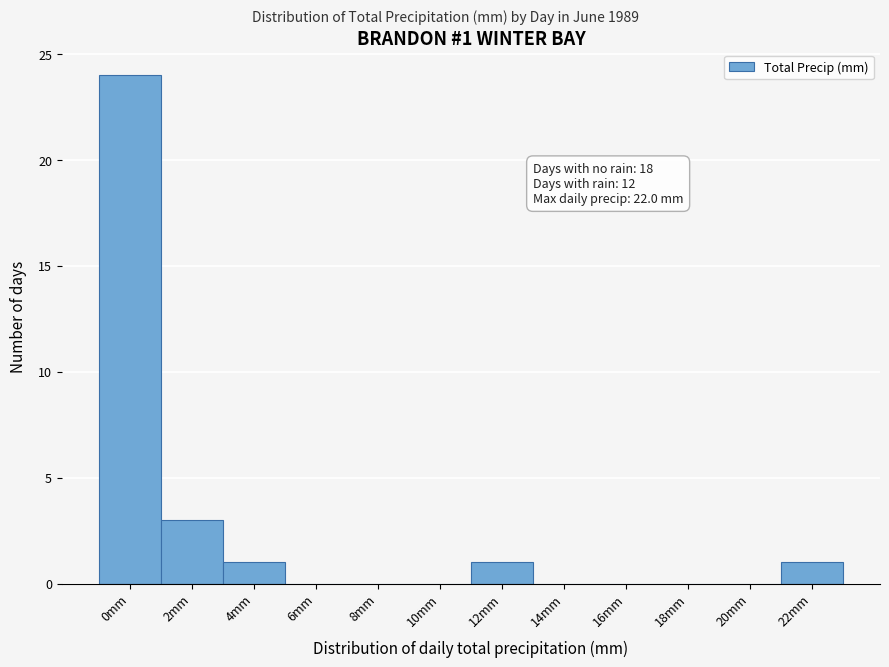

Reading left to right, extract all data points from this chart.

0mm=24	2mm=3	4mm=1	6mm=0	8mm=0	10mm=0	12mm=1	14mm=0	16mm=0	18mm=0	20mm=0	22mm=1